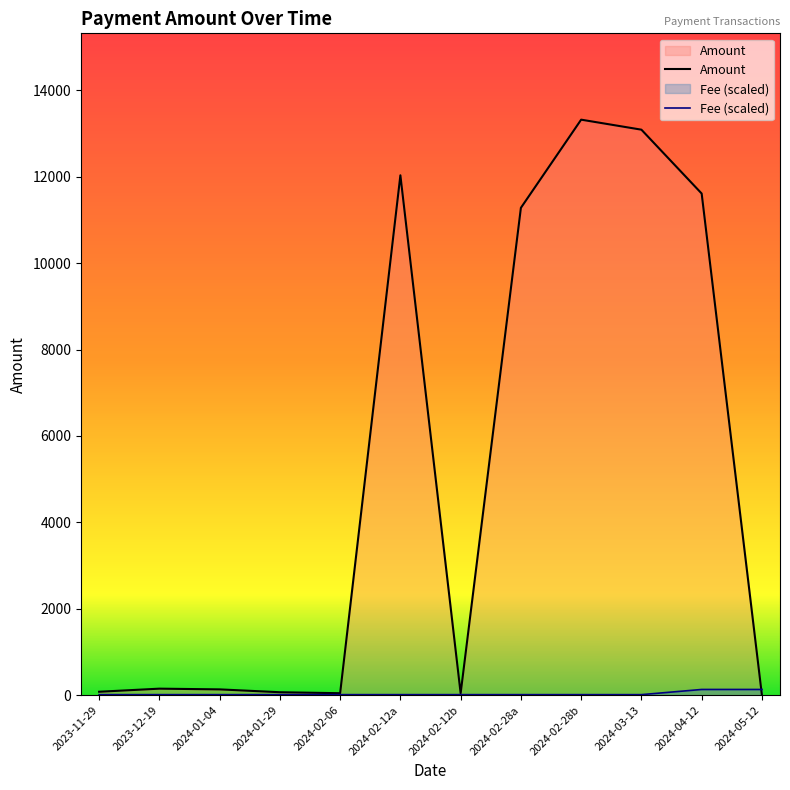

At which label is Amount closest to 6660?

2024-02-28a